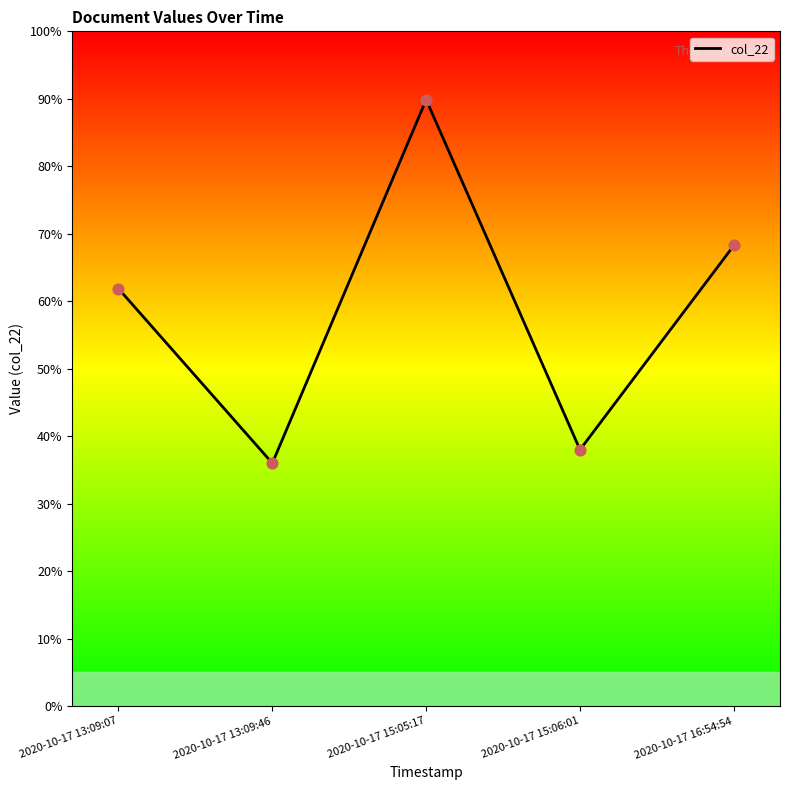

Which has a higher value, 2020-10-17 15:05:17 or 2020-10-17 13:09:07?

2020-10-17 15:05:17